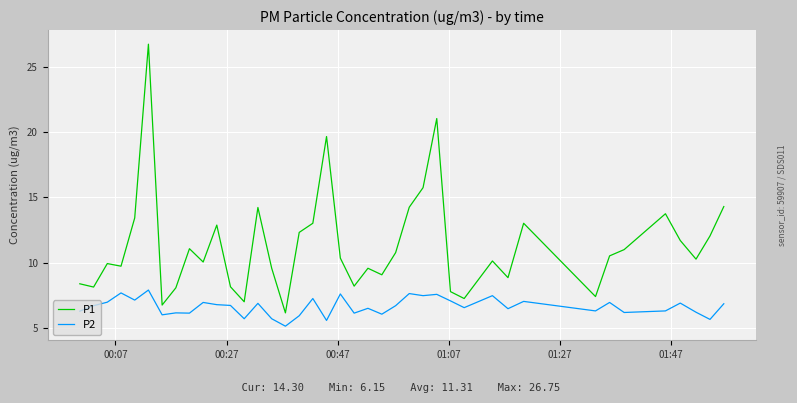

True or false: P1 and P2 intersect in this chart.

False